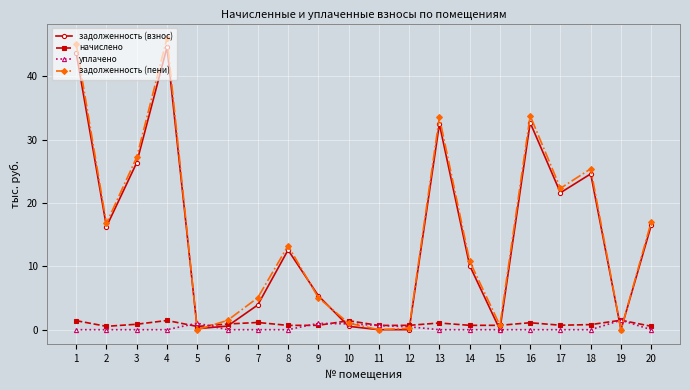

What are all the series names shown in the legend?

задолженность (взнос), начислено, уплачено, задолженность (пени)